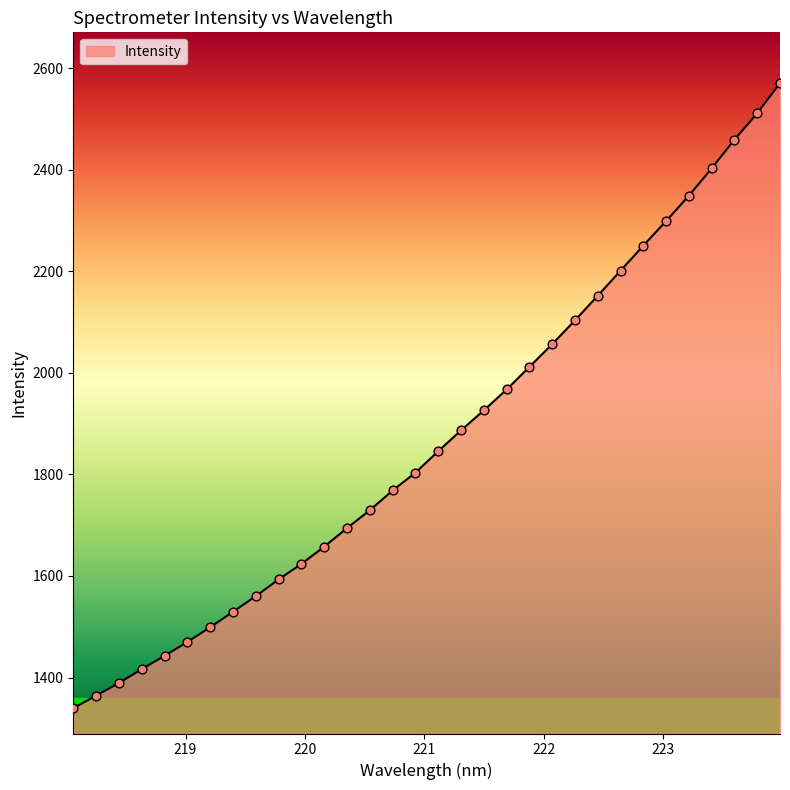

What is the difference between the maximum and minimum values?

1230.9